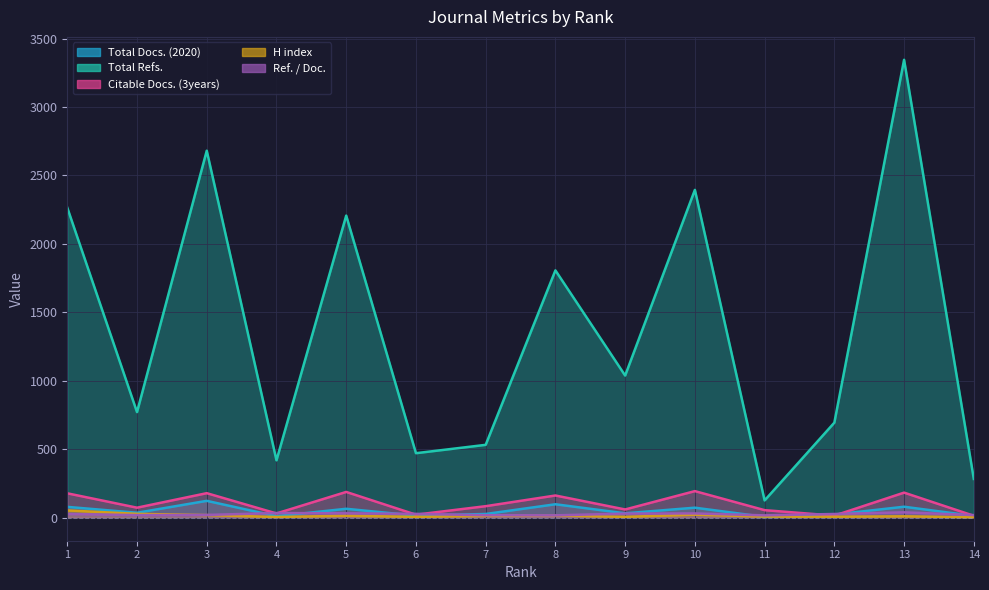

Where does the Total Refs. series first go above 1039?

1